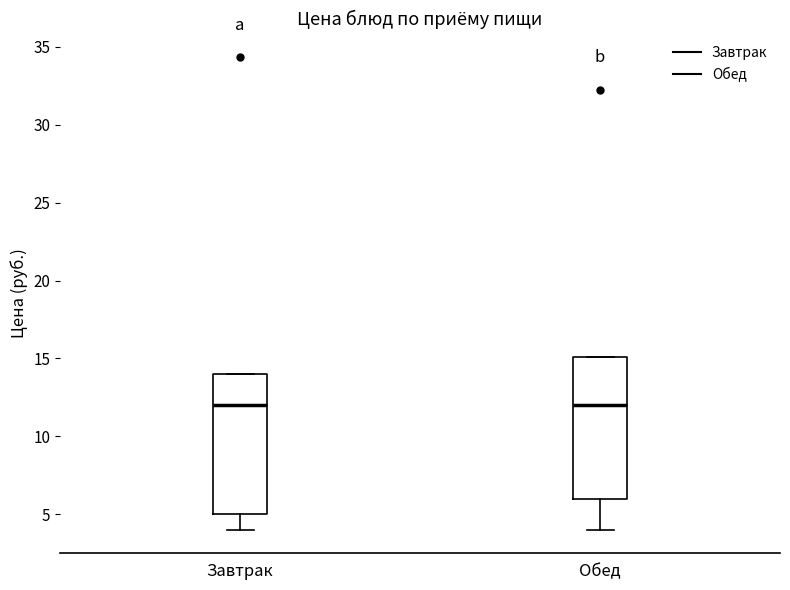

Where is the upper edge of the box for Завтрак on the y-axis? The values are not printed on the chart, so give them approximately, as read against the axis.

14